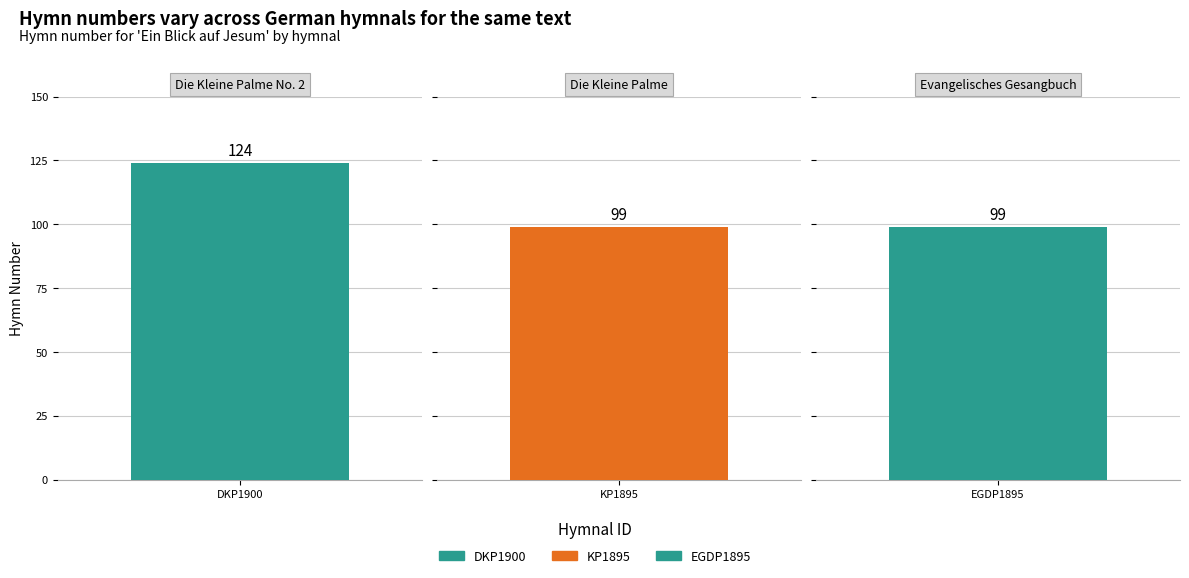

Rank the categories by value from lowest to highest.

Die Kleine Palme, Evangelisches Gesangbuch, Die Kleine Palme No. 2